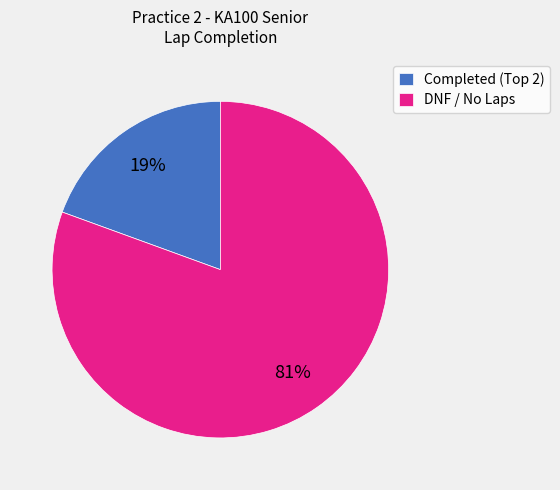

Is there any slice that represents more than half of the pie?

Yes